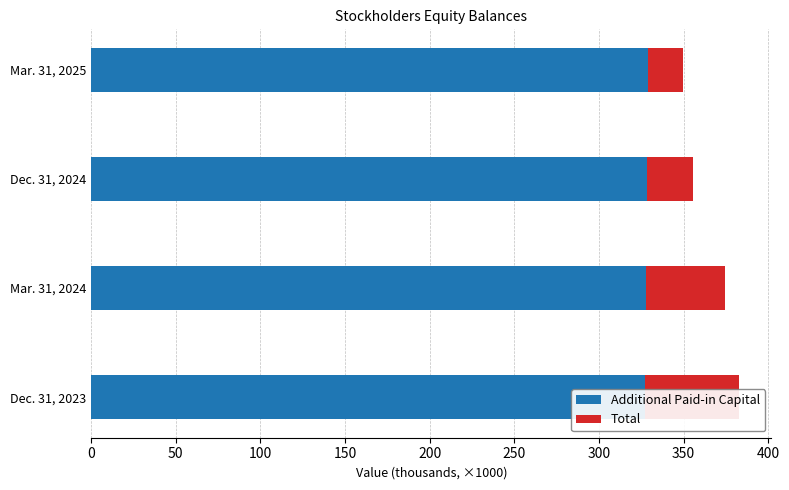

What is the difference between the second highest and minimum values in the Total series?

25.6